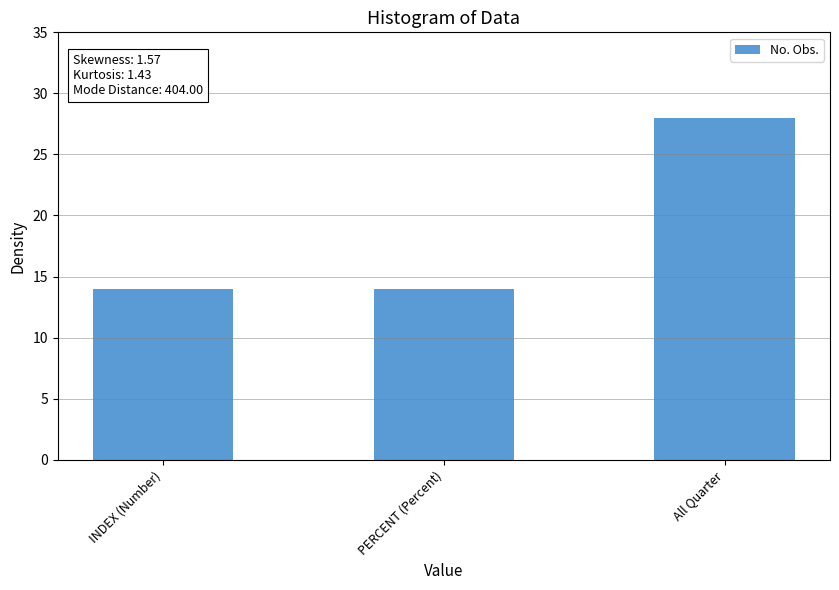

Is it true that the value at PERCENT (Percent) is 14?

True